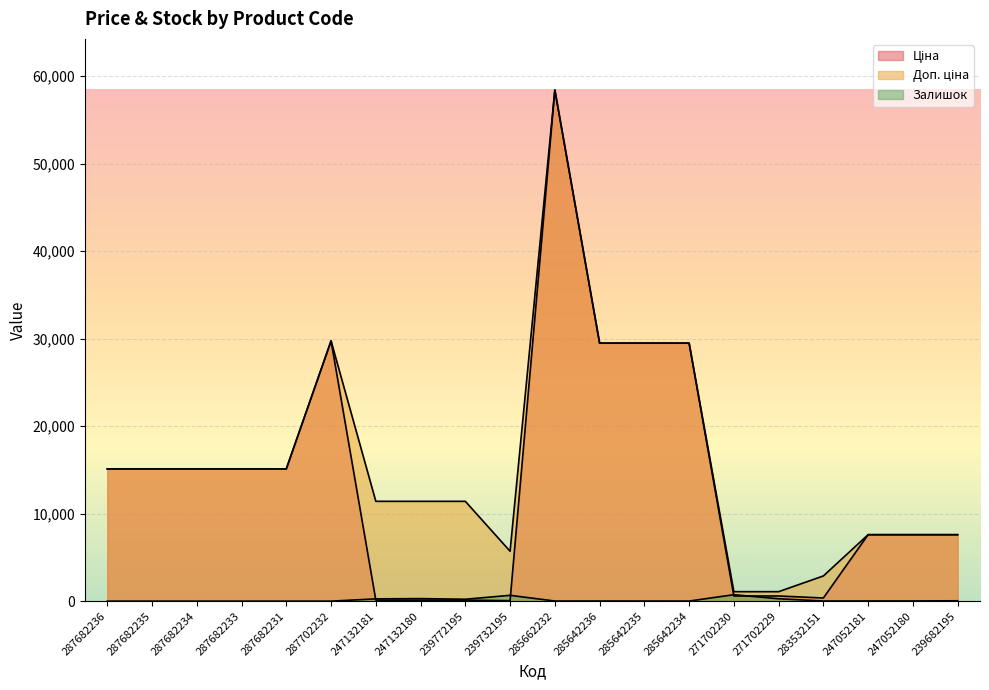

What is the maximum value shown in the chart?

58426.5